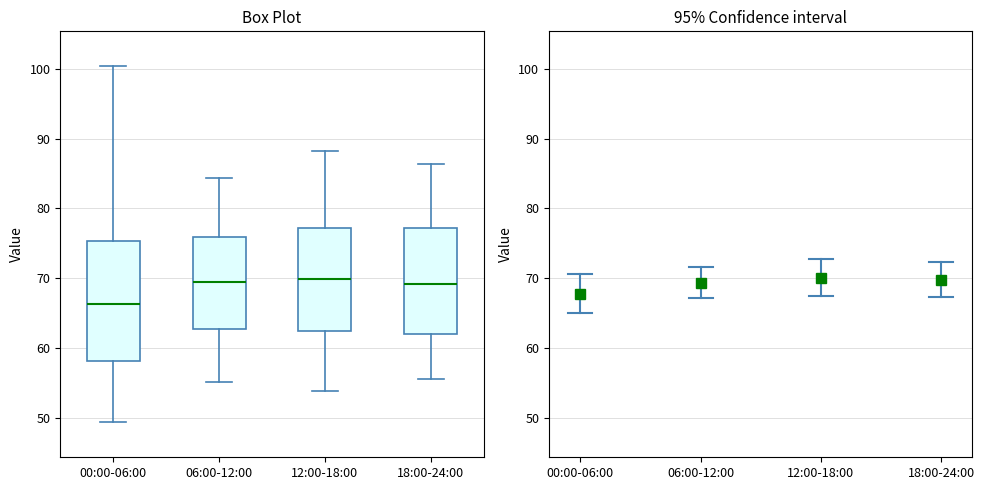

Where does the median line of the box for 12:00-18:00 sit on the y-axis? The values are not printed on the chart, so give them approximately, as read against the axis.

70